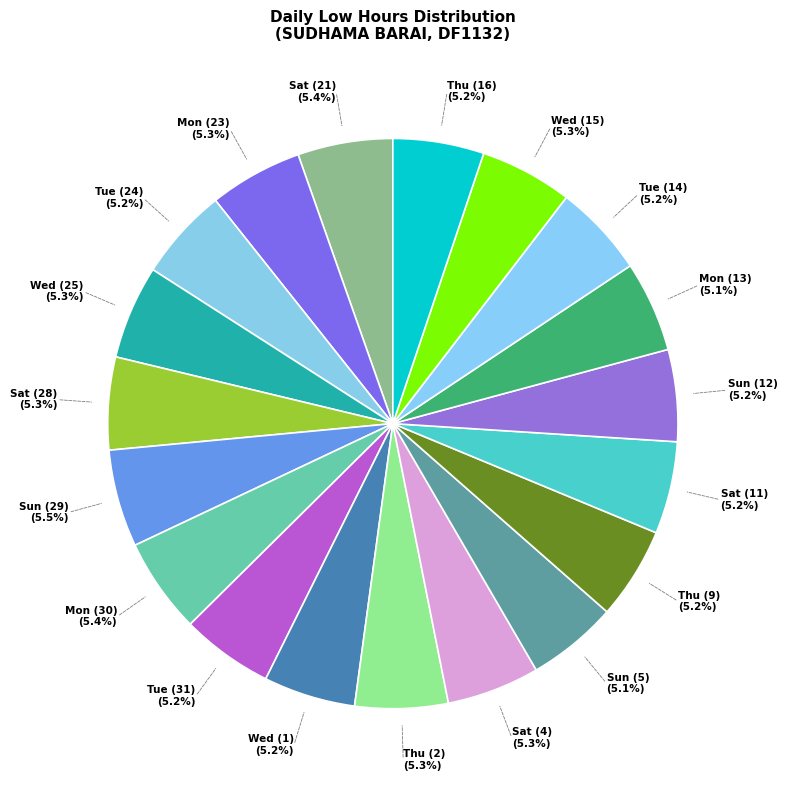

Approximately how many times larger is the value at Tue (31) (5.2%) compared to Thu (9) (5.2%)?

1.0